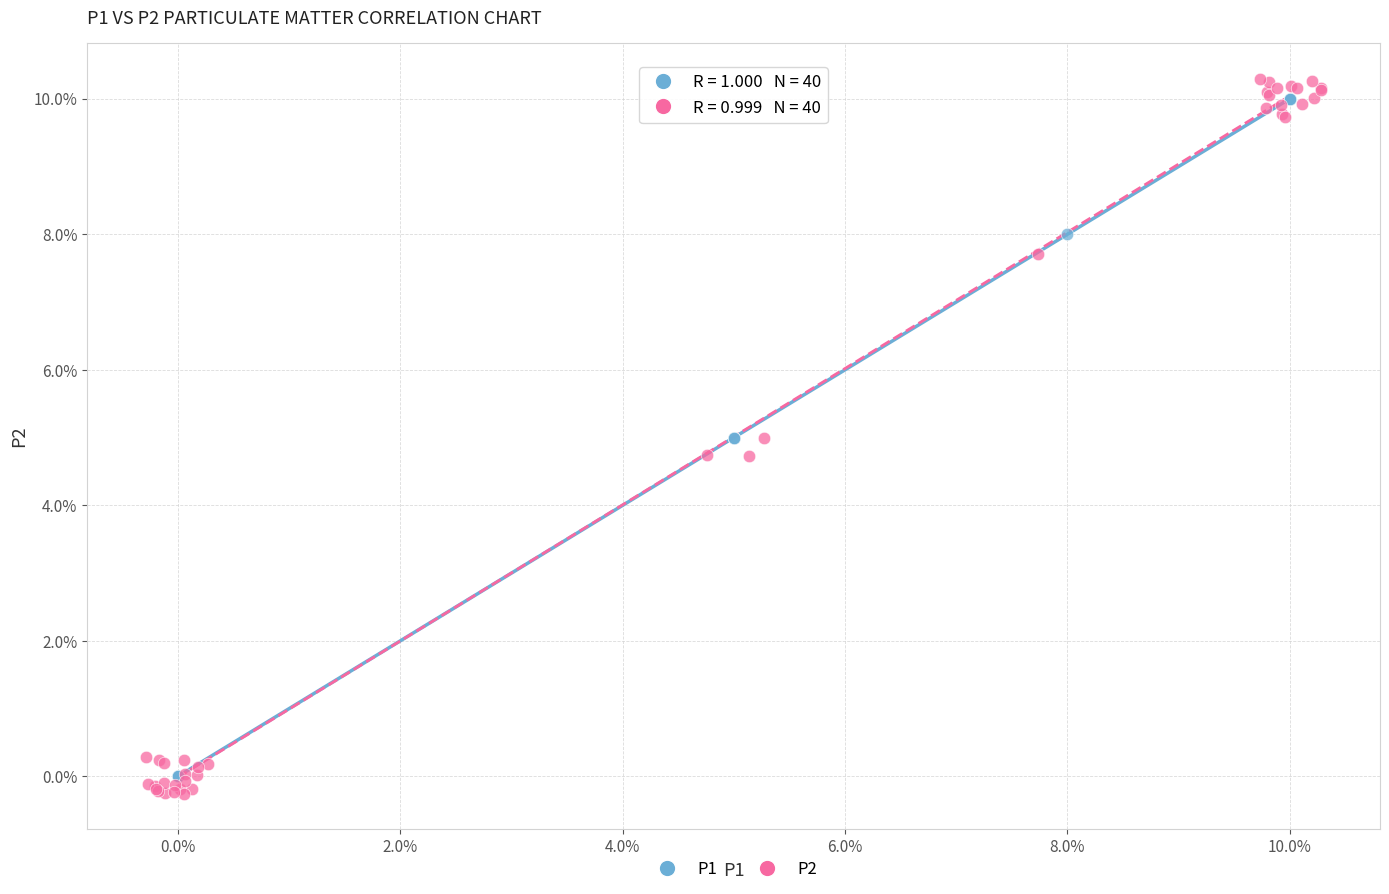

Which series reaches the minimum Y coordinate?

P2